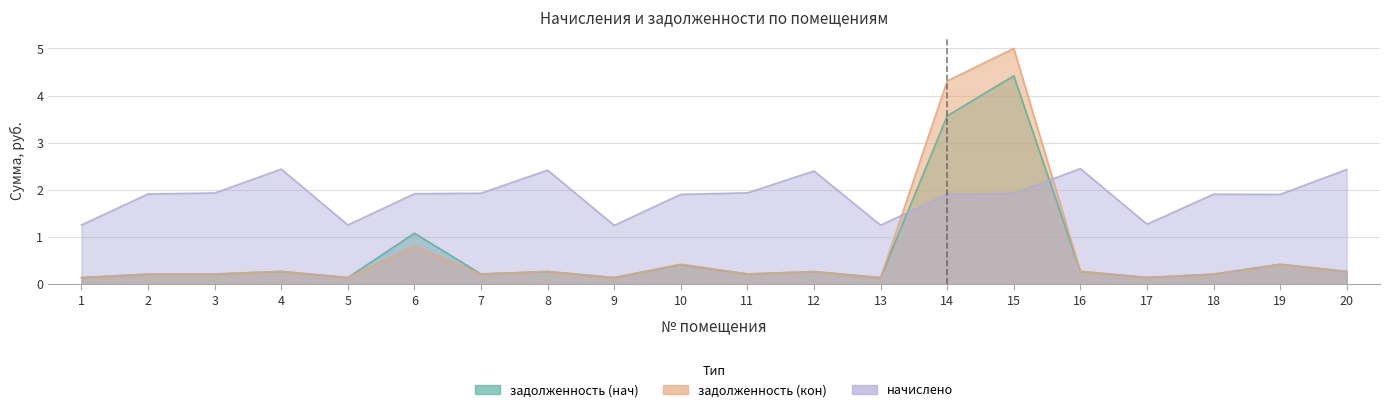

Between 9 and 8, which is larger?

8